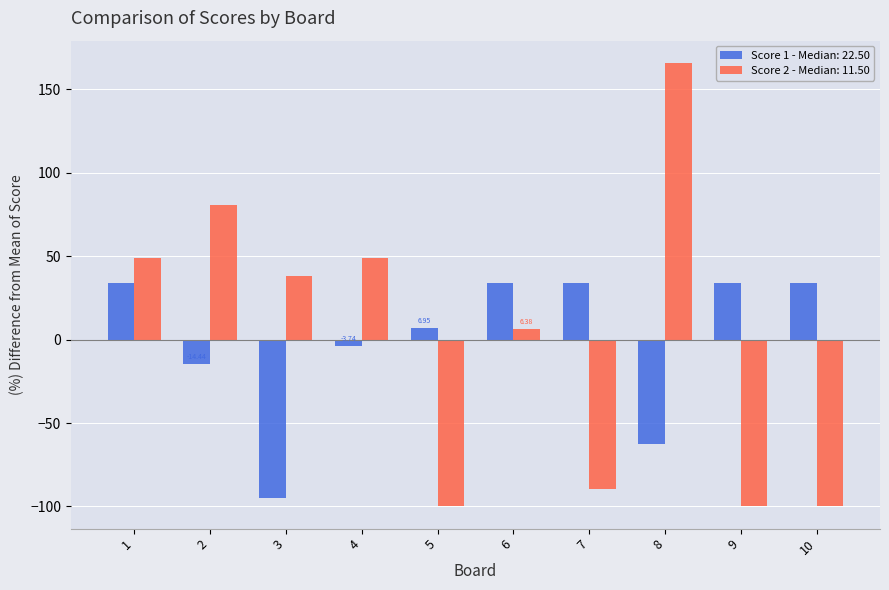

What is the maximum value shown in the chart?

166.0